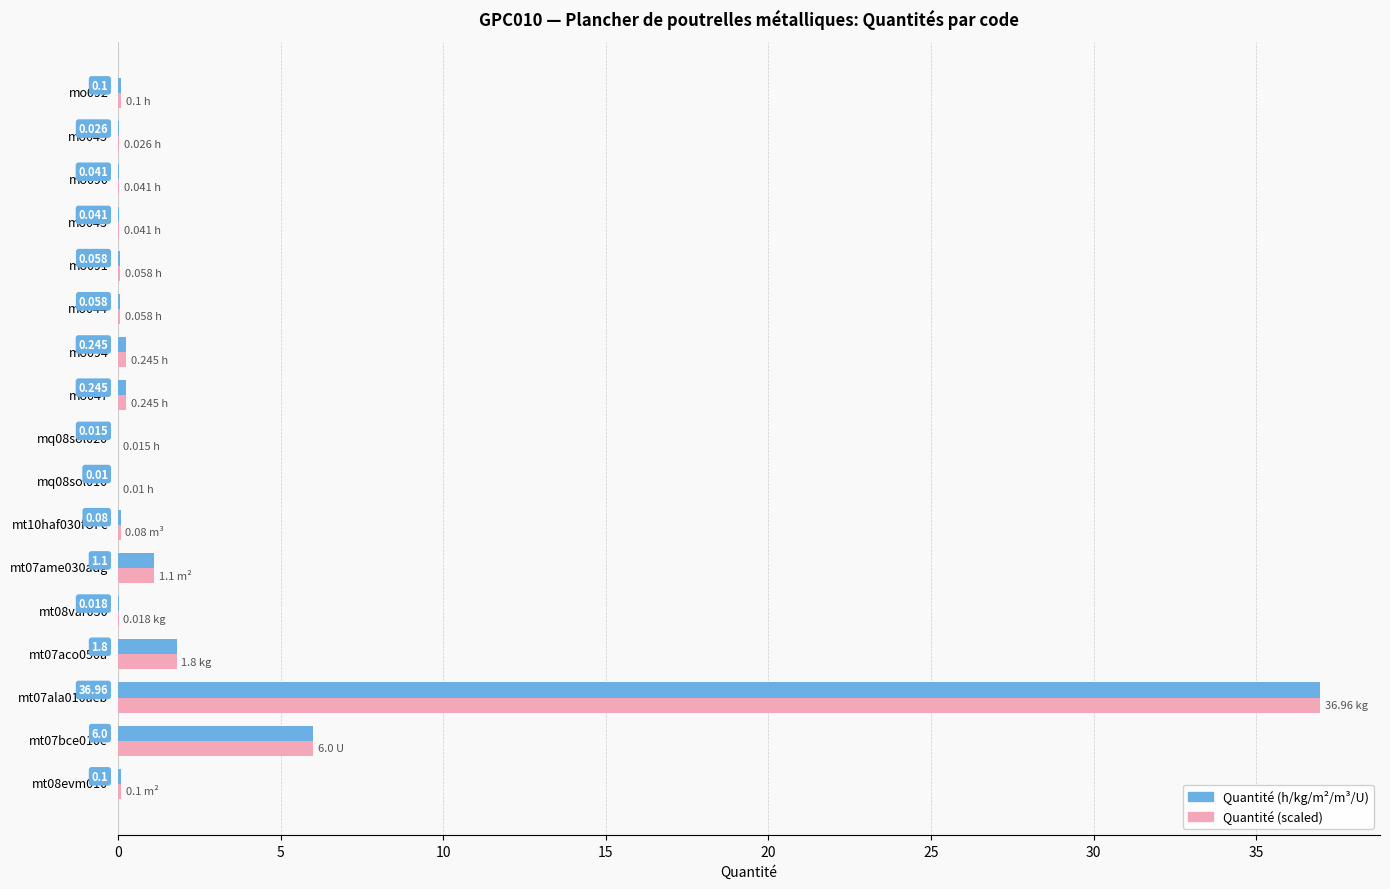

At which category is the sum across all series the highest?

mt07ala010aeb